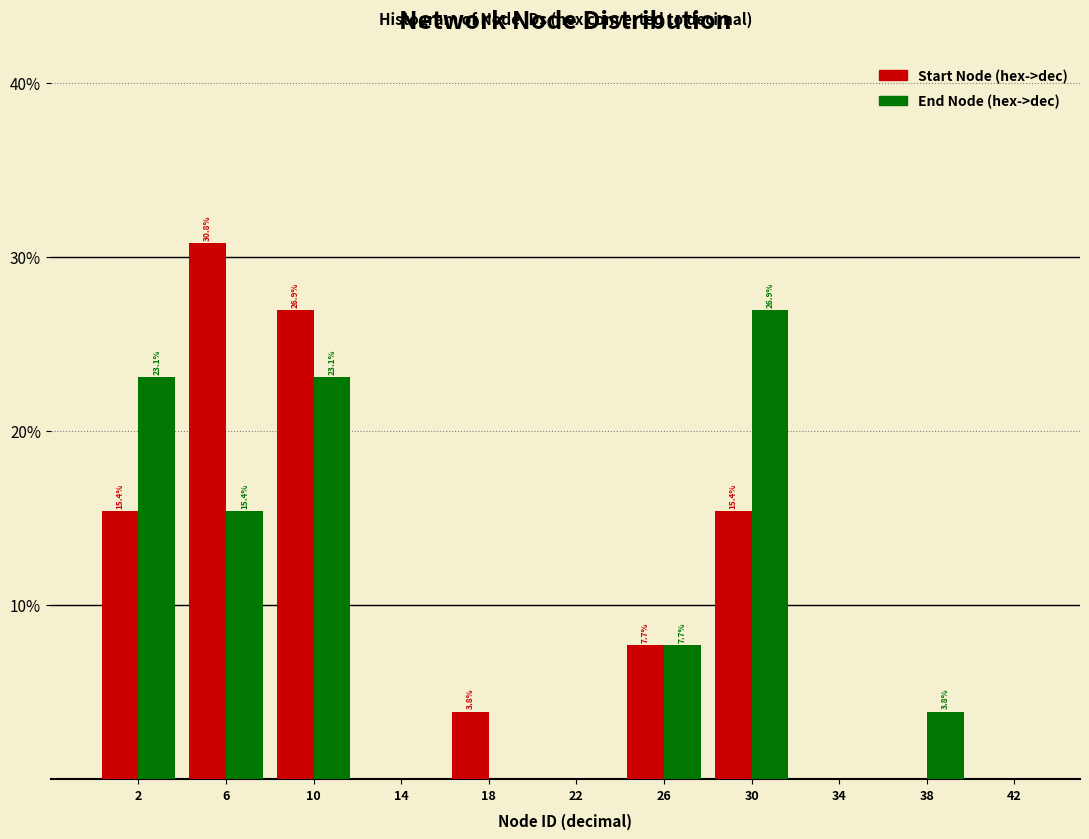

In the End Node (hex->dec) series, which range on the x-axis has the tallest bar?

28 to 32